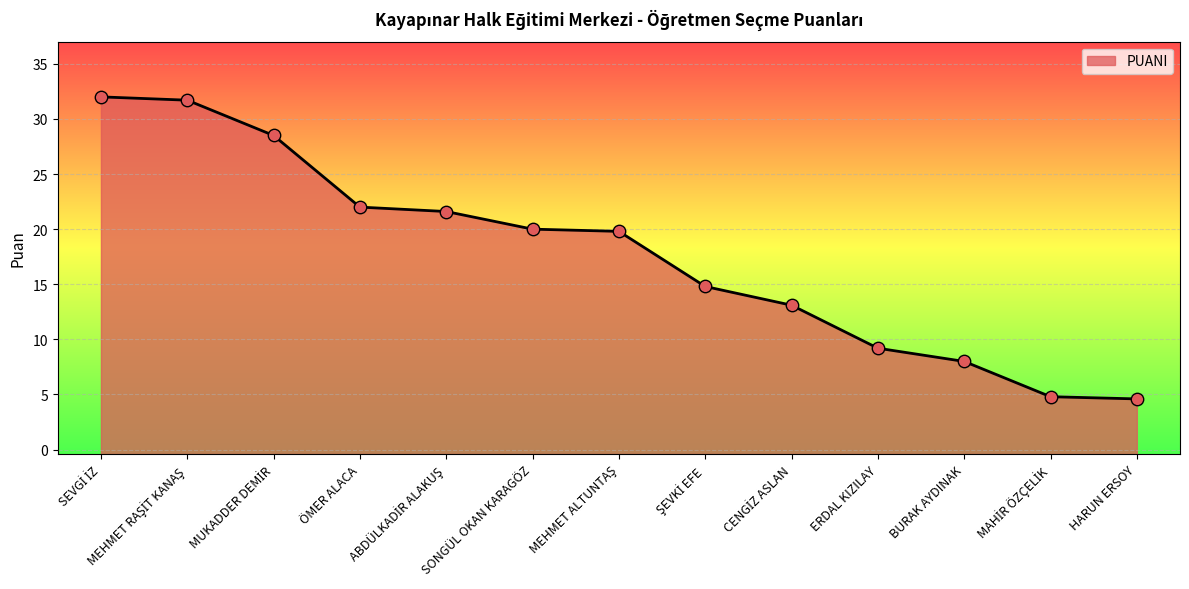

What is the ratio of the value at SEVGİ İZ to the value at MAHİR ÖZÇELİK?

6.7